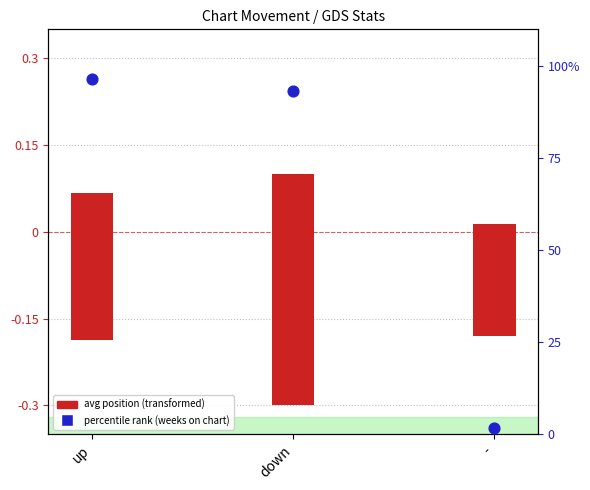

Which series has the largest total across all categories?

avg weeks on chart (percentile)